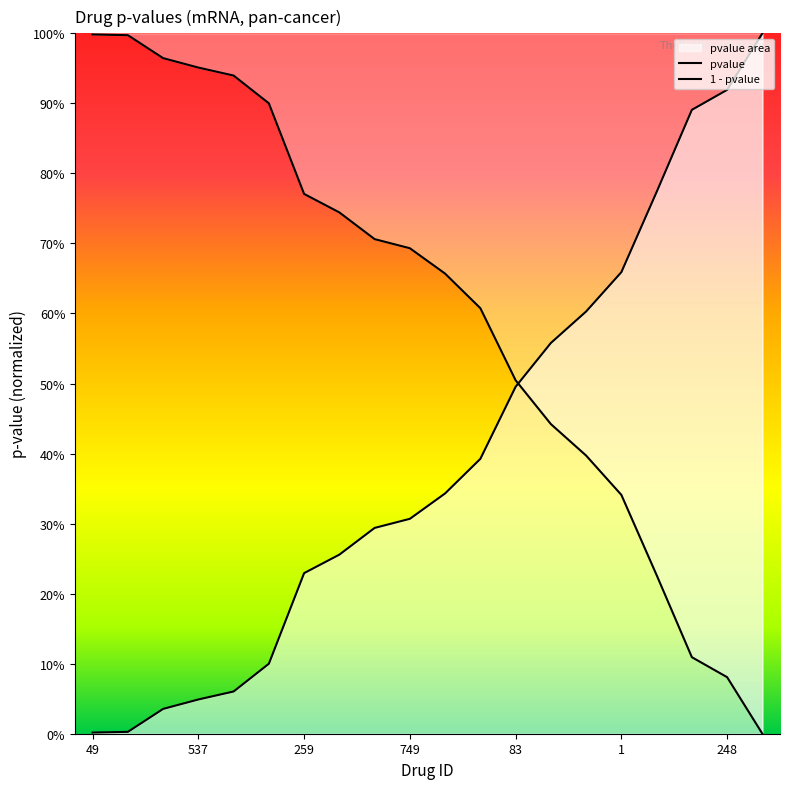

True or false: there are more than 2 points higher than both neighbors.

False